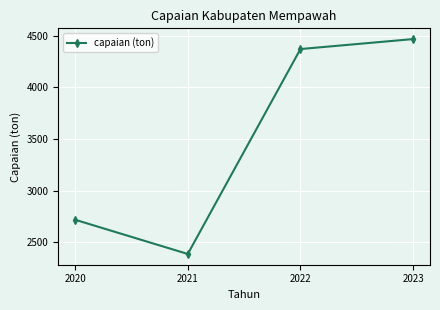

Reading right to left, list all the values displayed in this chart.

2023=4466.4	2022=4369.9	2021=2386.0	2020=2717.4